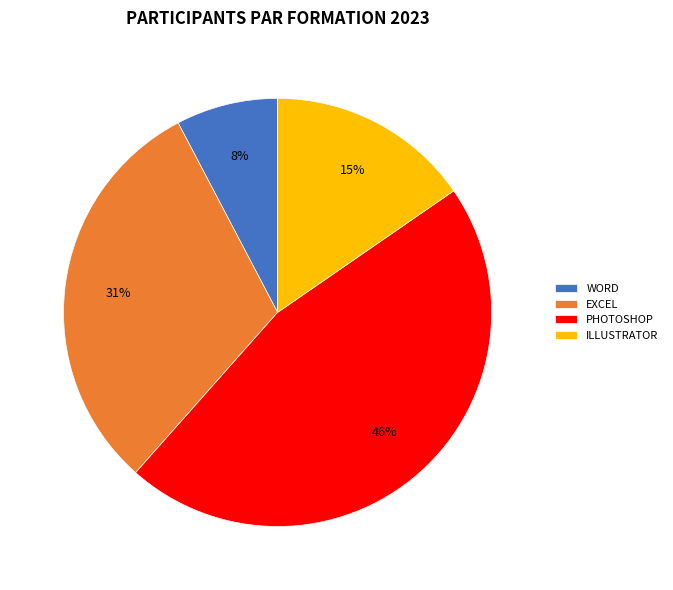

Between PHOTOSHOP and WORD, which is larger?

PHOTOSHOP